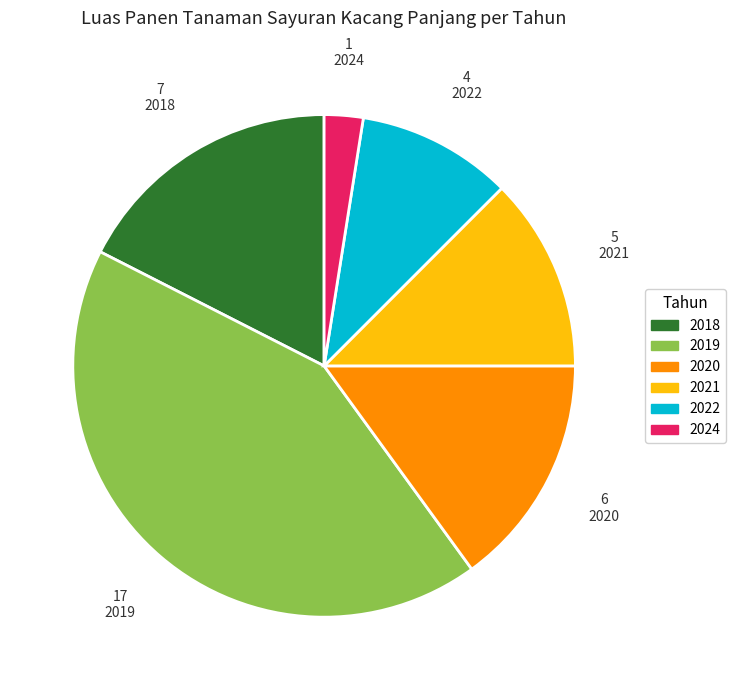

Is there a majority slice in this chart?

No